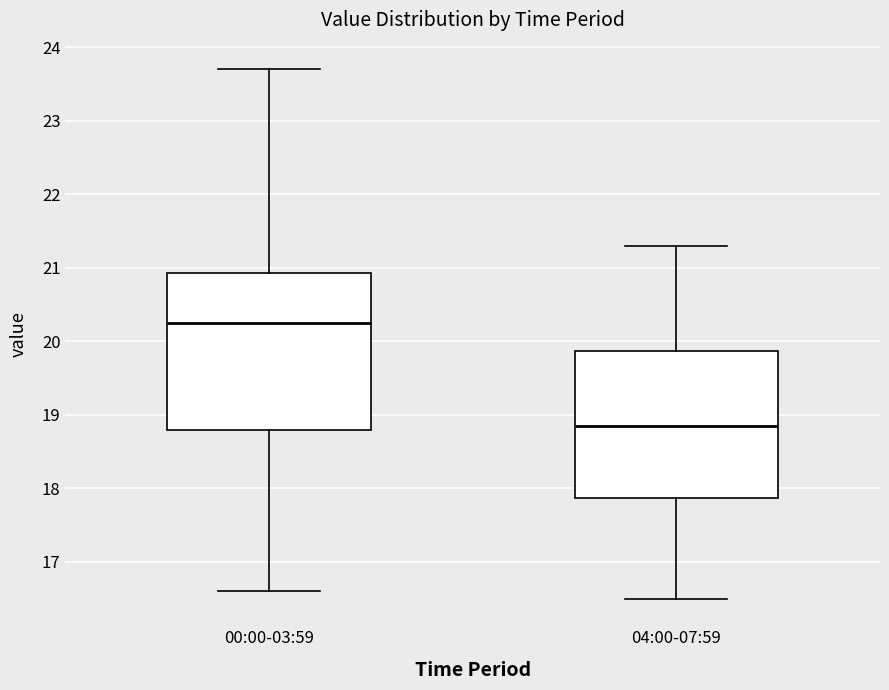

Reading left to right, transcribe this box plot: for each box, give where its median line is, the range the box spans, and where its two whiskers end, as read against the y-axis. The values are not printed on the chart, so give them approximately, as read against the axis.

00:00-03:59: median 20.3, box 18.8 to 20.9, whiskers 16.6 to 23.7
04:00-07:59: median 18.9, box 17.9 to 19.9, whiskers 16.5 to 21.3